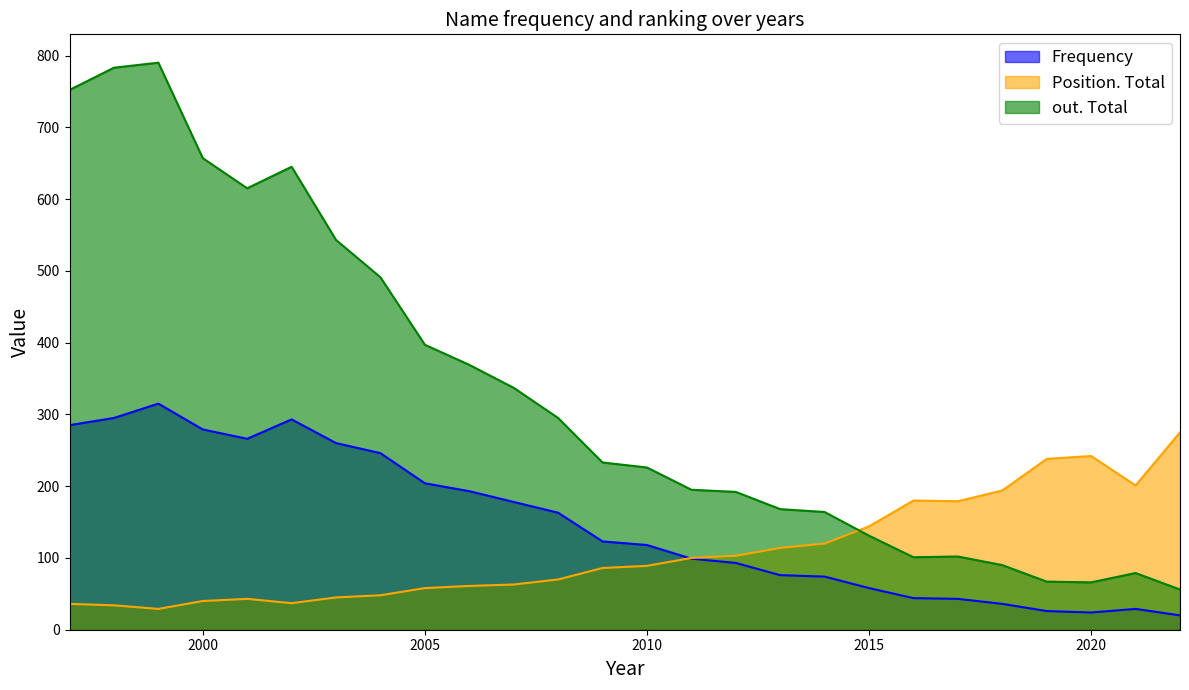

List the series in order of their overall mean, highest first.

out. Total, Frequency, Position. Total